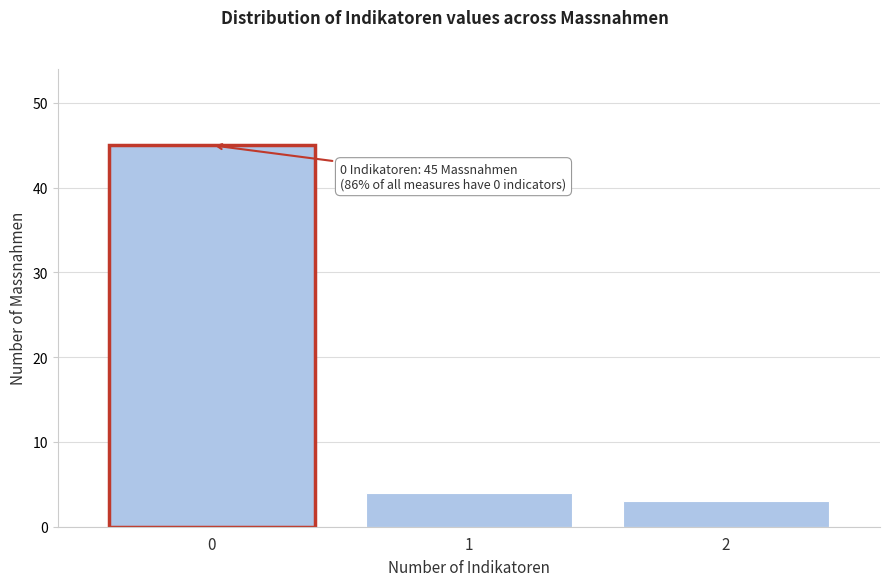

Reading right to left, transcribe all the data shown in this chart.

2=3	1=4	0=45